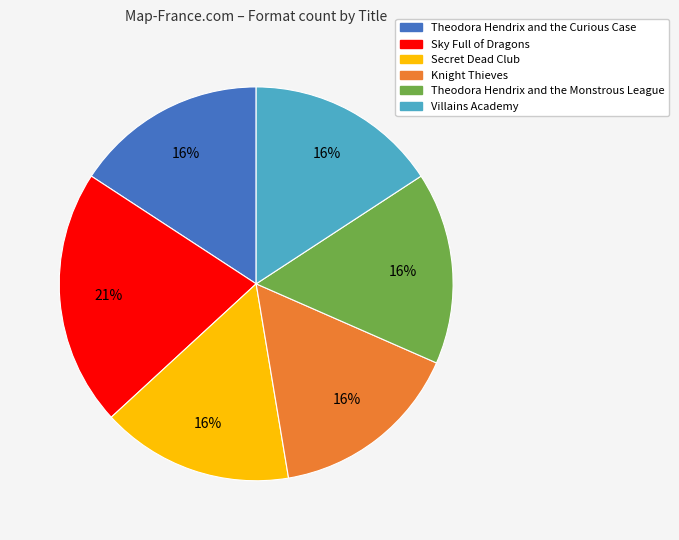

To the nearest percent, what percentage of the pie is Secret Dead Club?

16%